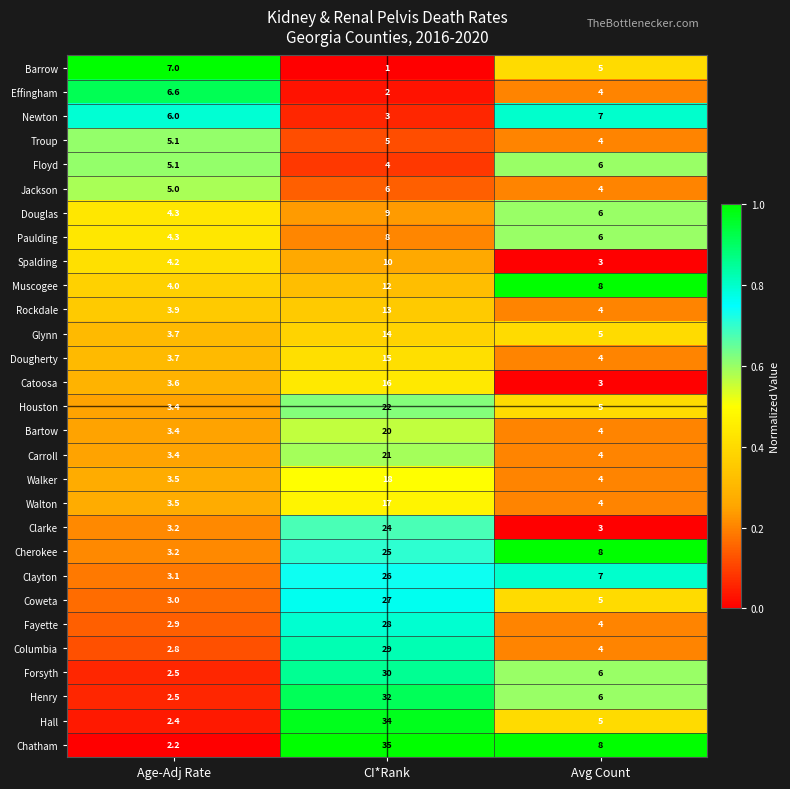

What is the sum of the Catoosa values at Age-Adj Rate and CI*Rank?

19.6